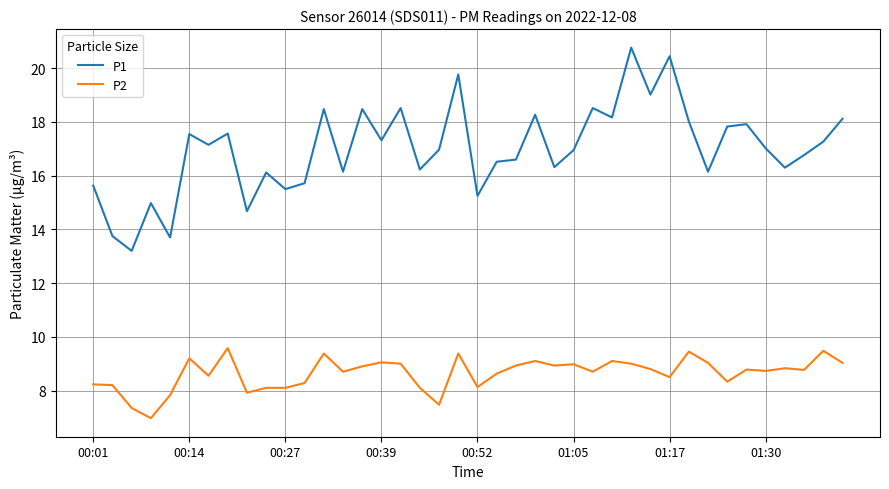

Which series has the widest spread of values?

P1